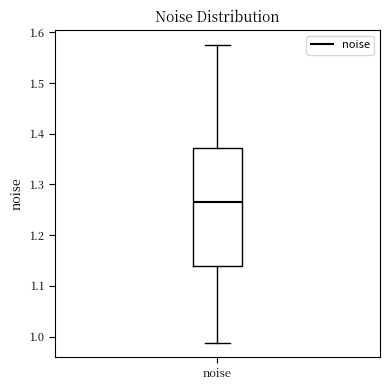

Read this box plot against the y-axis: the position of the median line, the range covered by the box, and the ends of both whiskers. The values are not printed on the chart, so give them approximately, as read against the axis.

median 1.27, box 1.14 to 1.37, whiskers 0.99 to 1.57